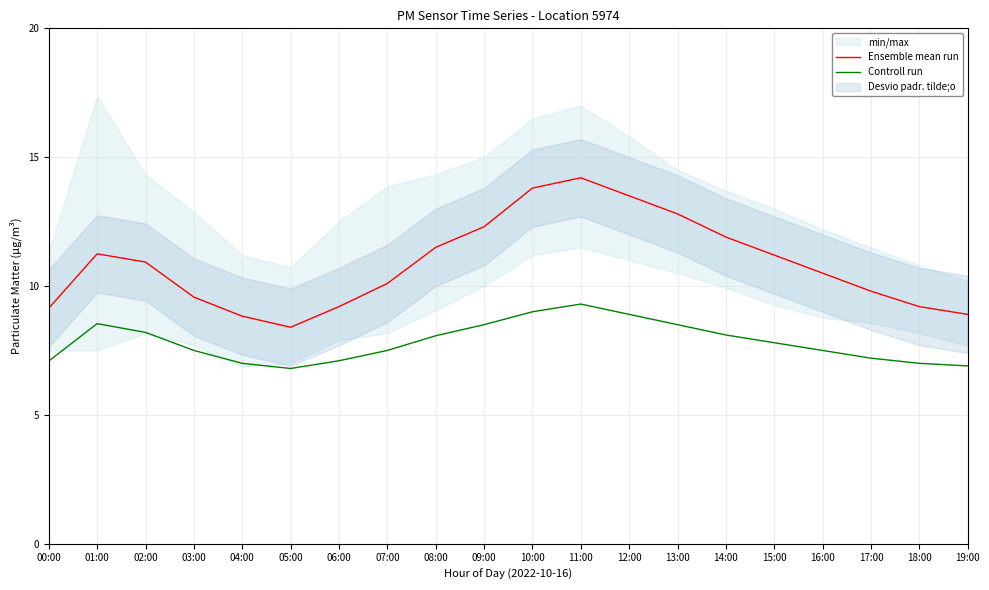

What is the difference between the maximum and minimum values in the Ensemble mean run series?

5.8